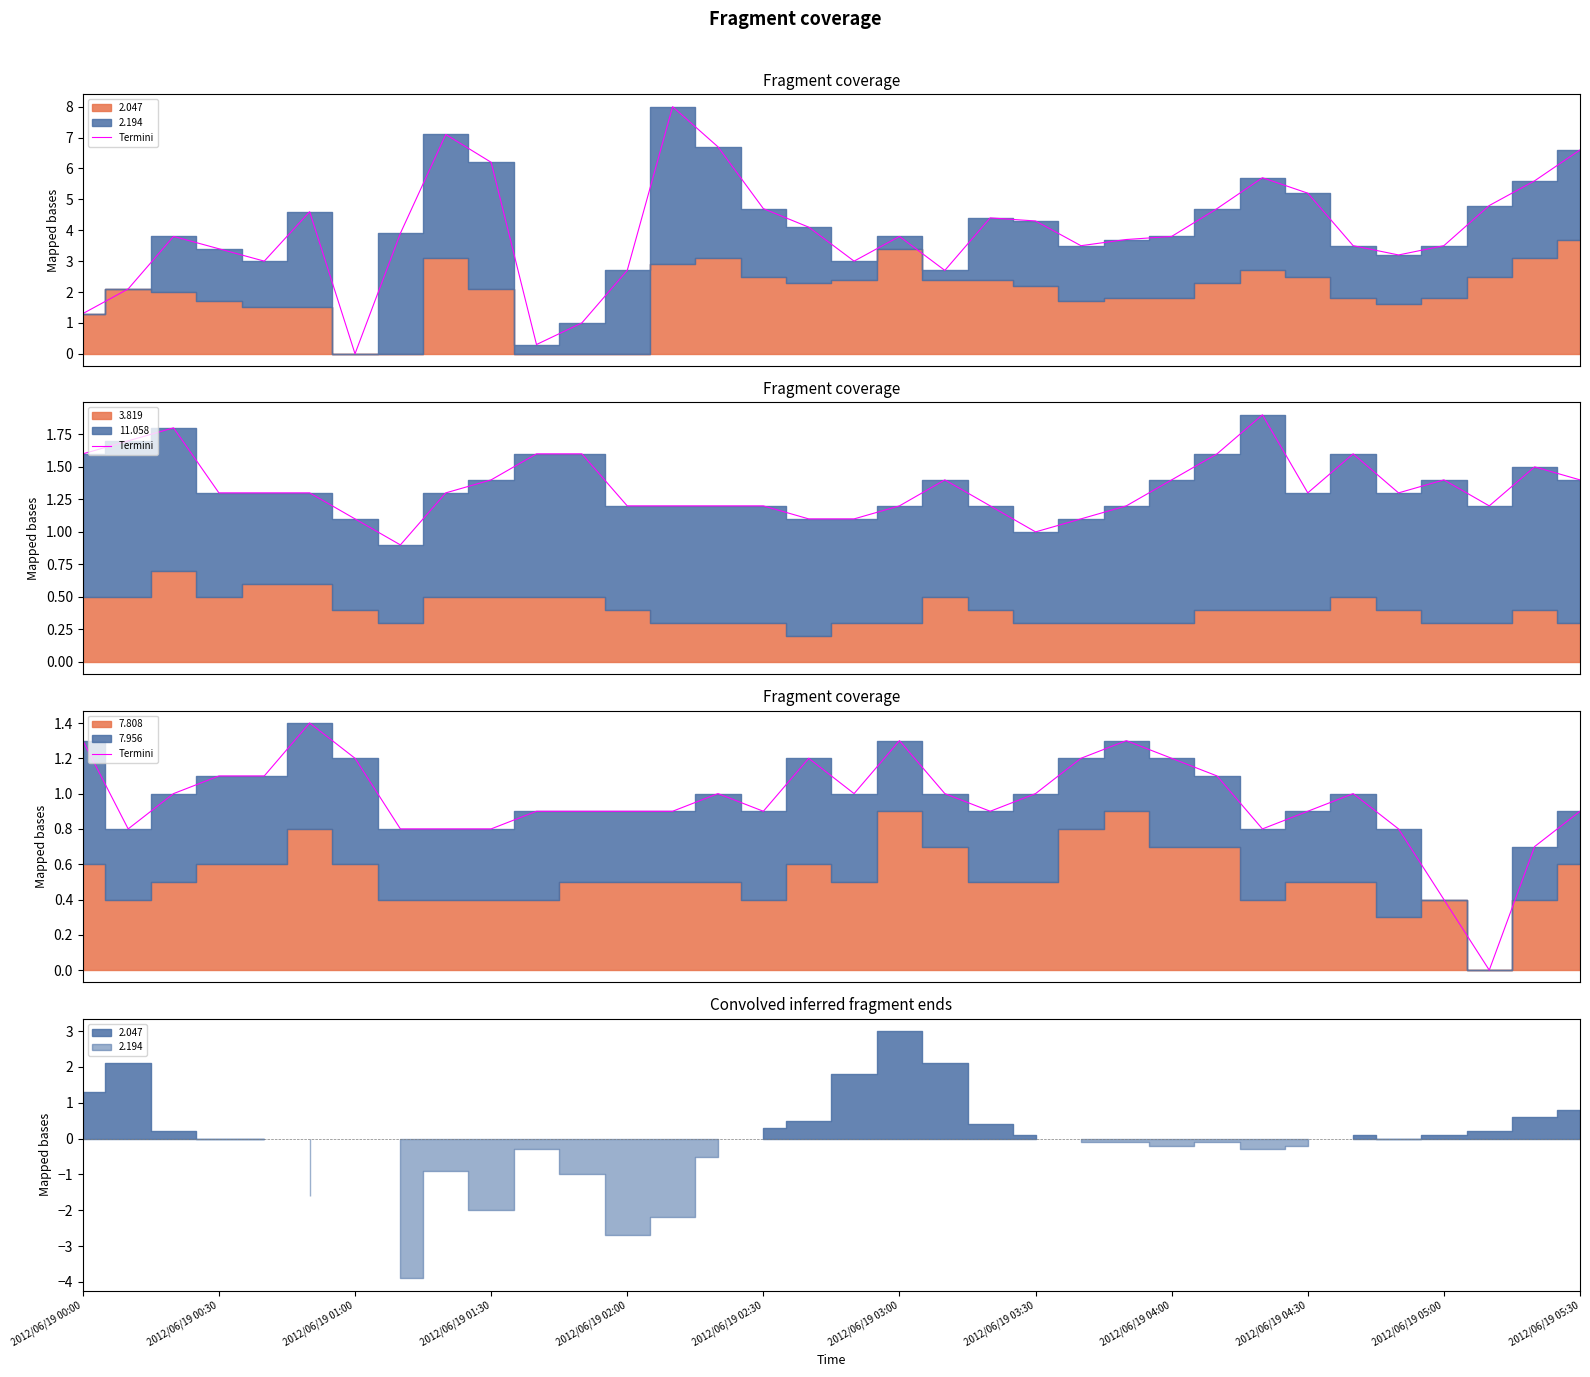

How many values are below 1?

17